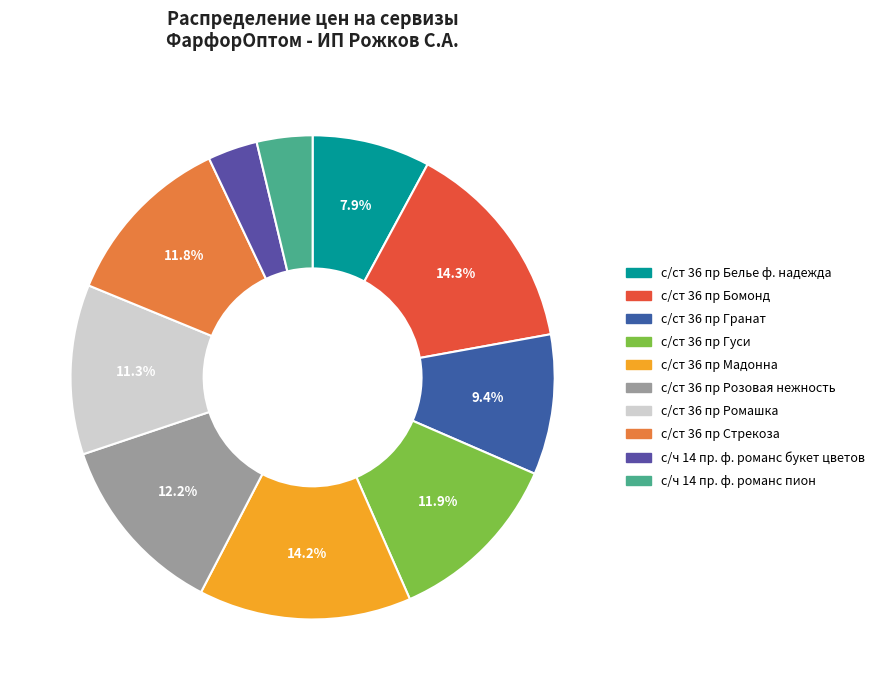

Is с/ст 36 пр Розовая нежность the majority of the pie?

No